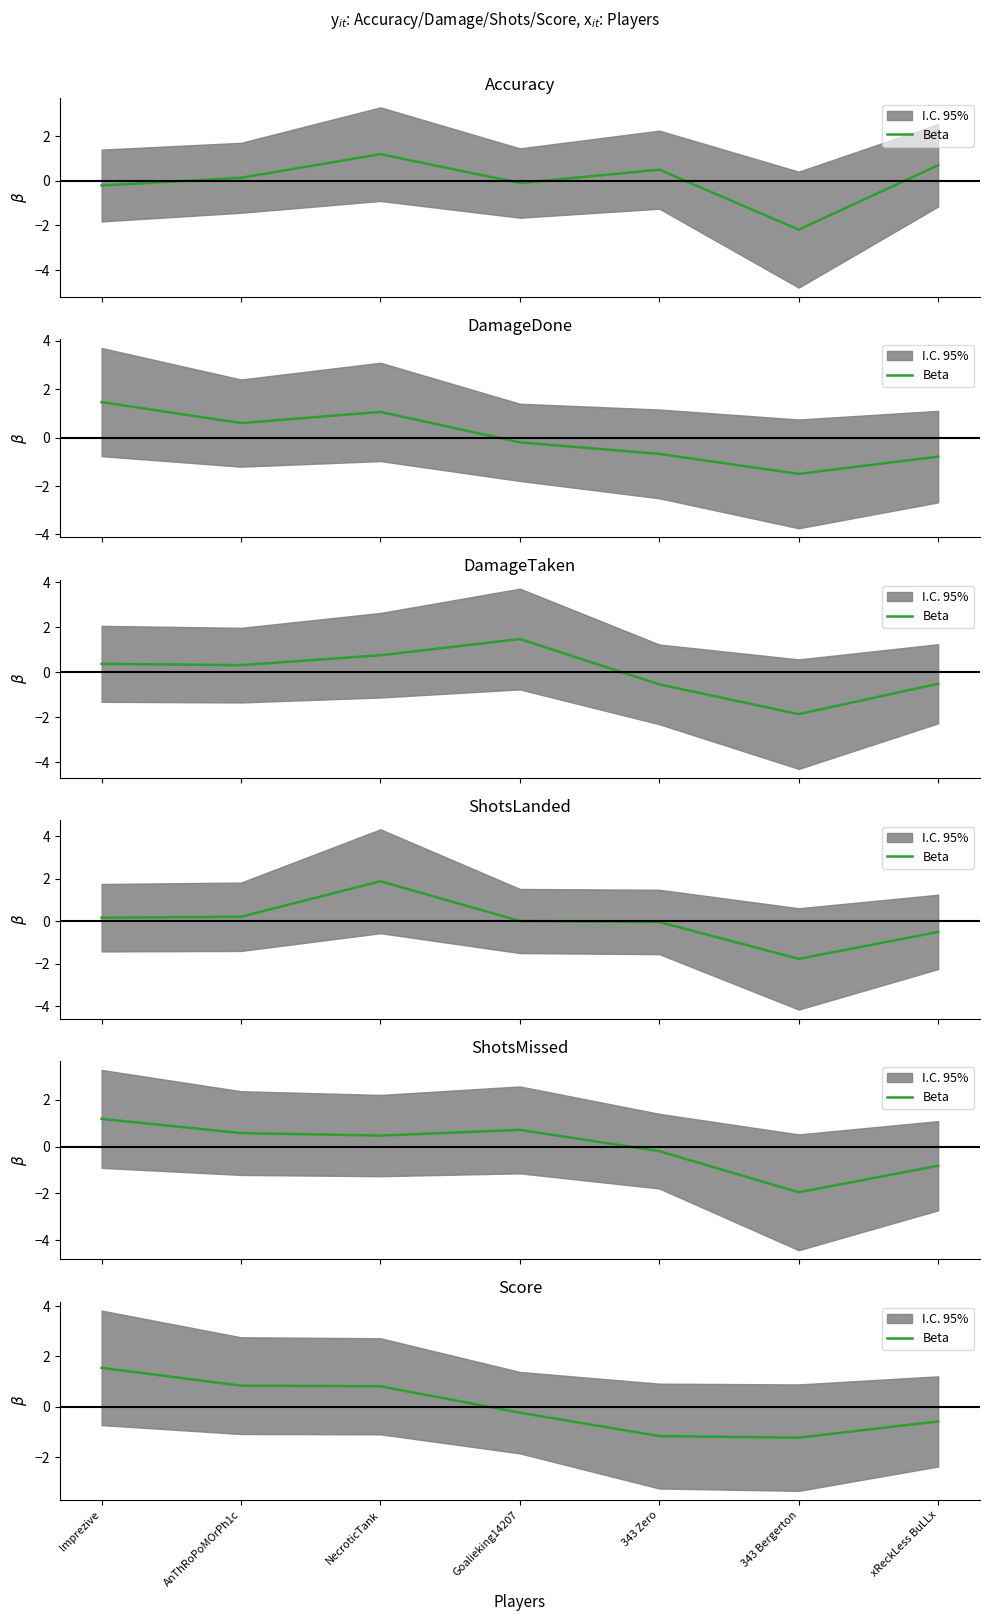

At which category does the data reach its first local valley?

343 Bergerton